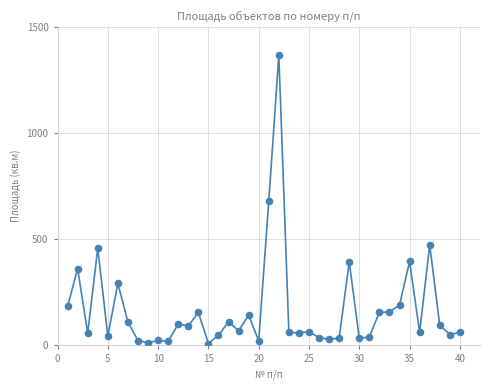

What is the range of X values (max minus min)?

39.0